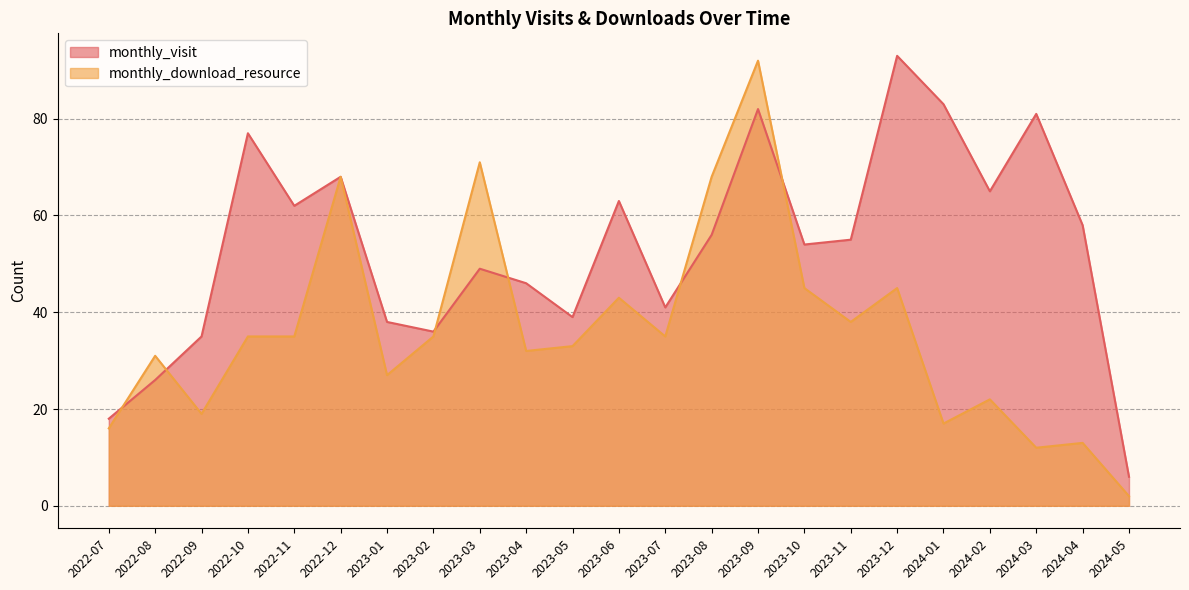

In monthly_visit, how many points are higher than both neighbors (excluding endpoints)?

7